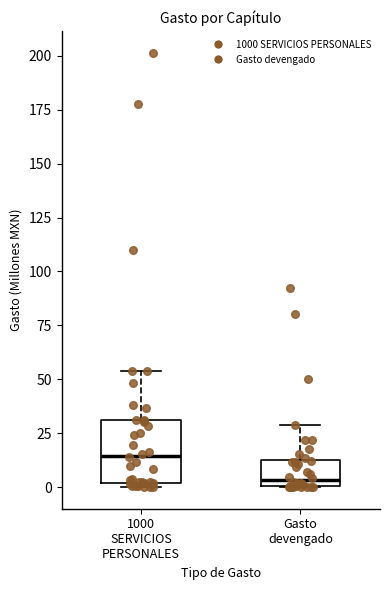

Reading left to right, read every box against the y-axis: the position of its median line, the range the box covers, and the ends of its whiskers. The values are not printed on the chart, so give them approximately, as read against the axis.

1000 SERVICIOS PERSONALES: median 15, box 0 to 30, whiskers 0 (just below the box's lower edge) to 55
Gasto devengado: median 5, box 0 to 15, whiskers 0 to 30